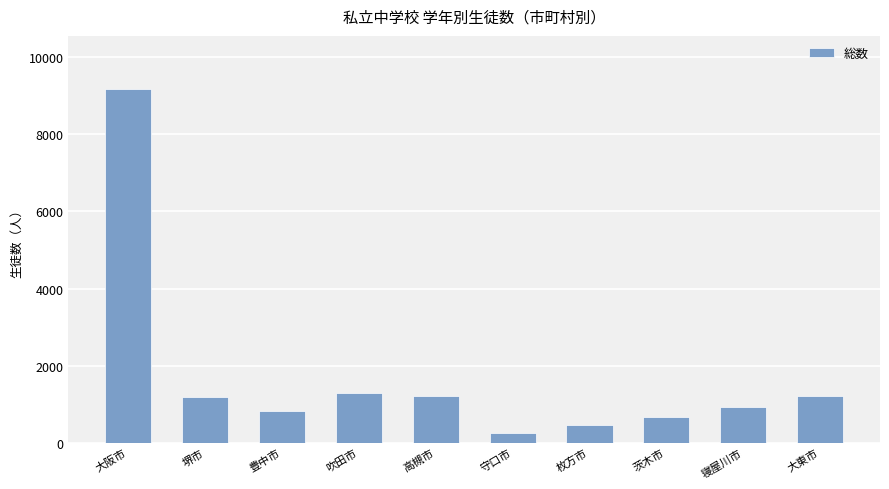

What is the sum of all values?

17211